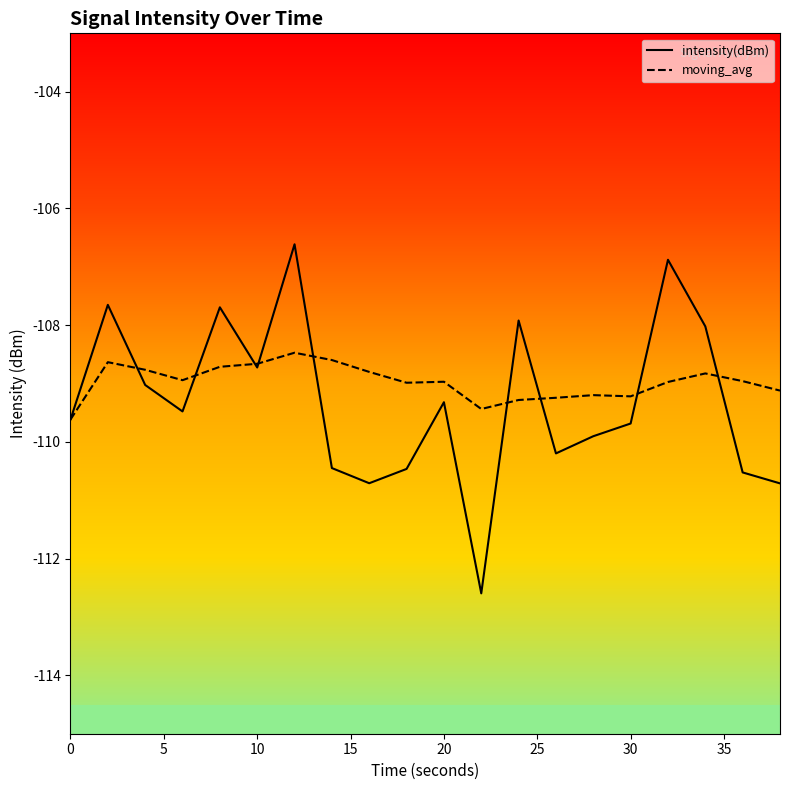

How many lines are shown in the chart?

2